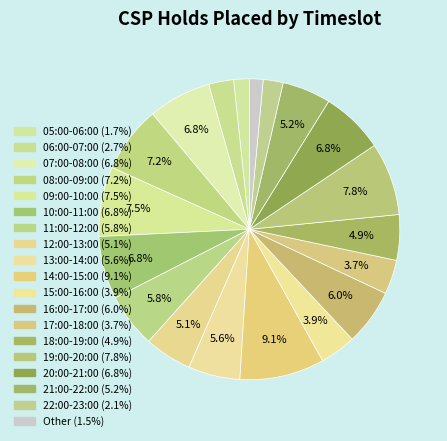

Which slice is the largest?

14:00-15:00